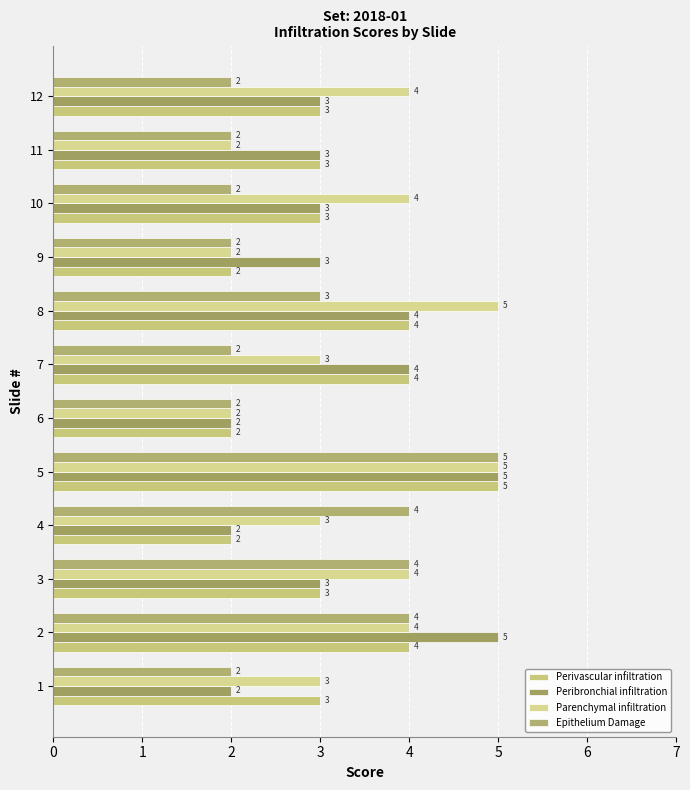

What is the difference between the second highest and second lowest values in the Parenchymal infiltration series?

3